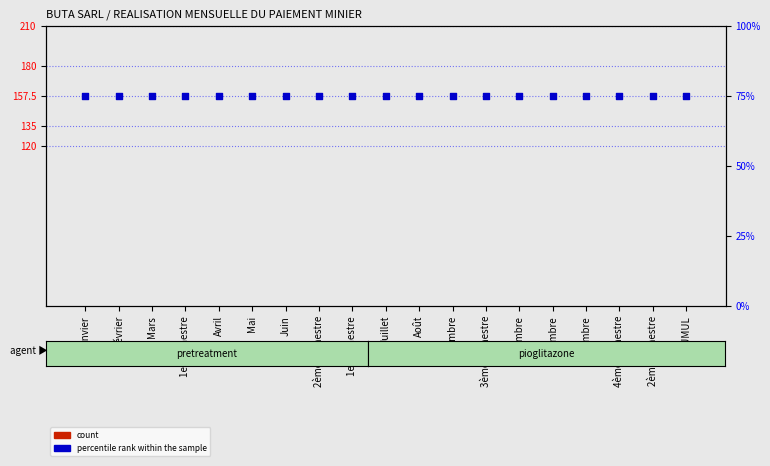

Which series reaches the minimum Y coordinate?

count